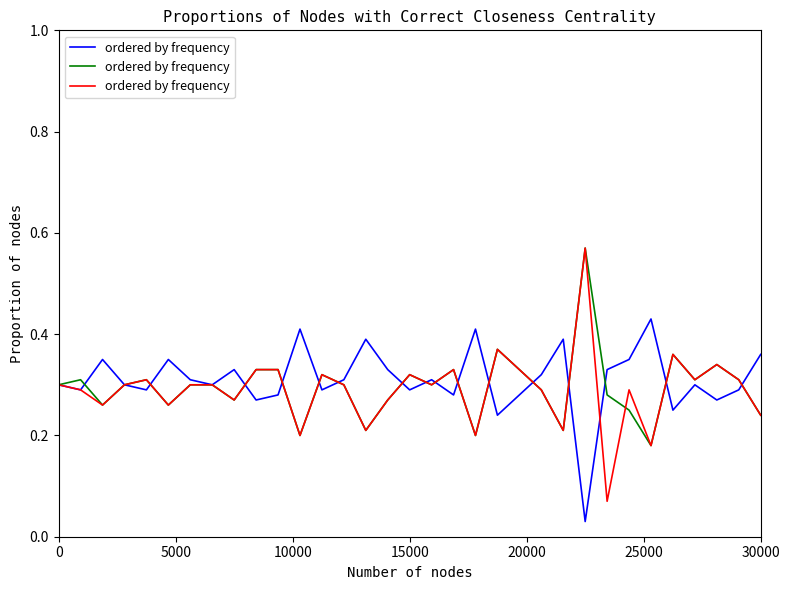

Count the values in the range 0 to 1.

33